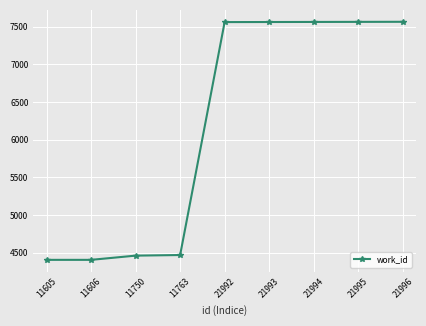

Is it true that the value at 11605 is 2983?

False